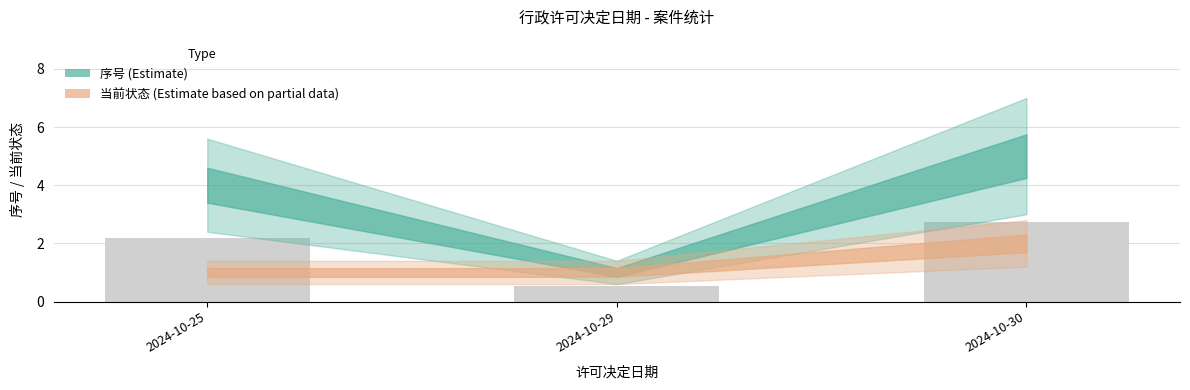

What is the approximate value at 2024-10-25?

2.2